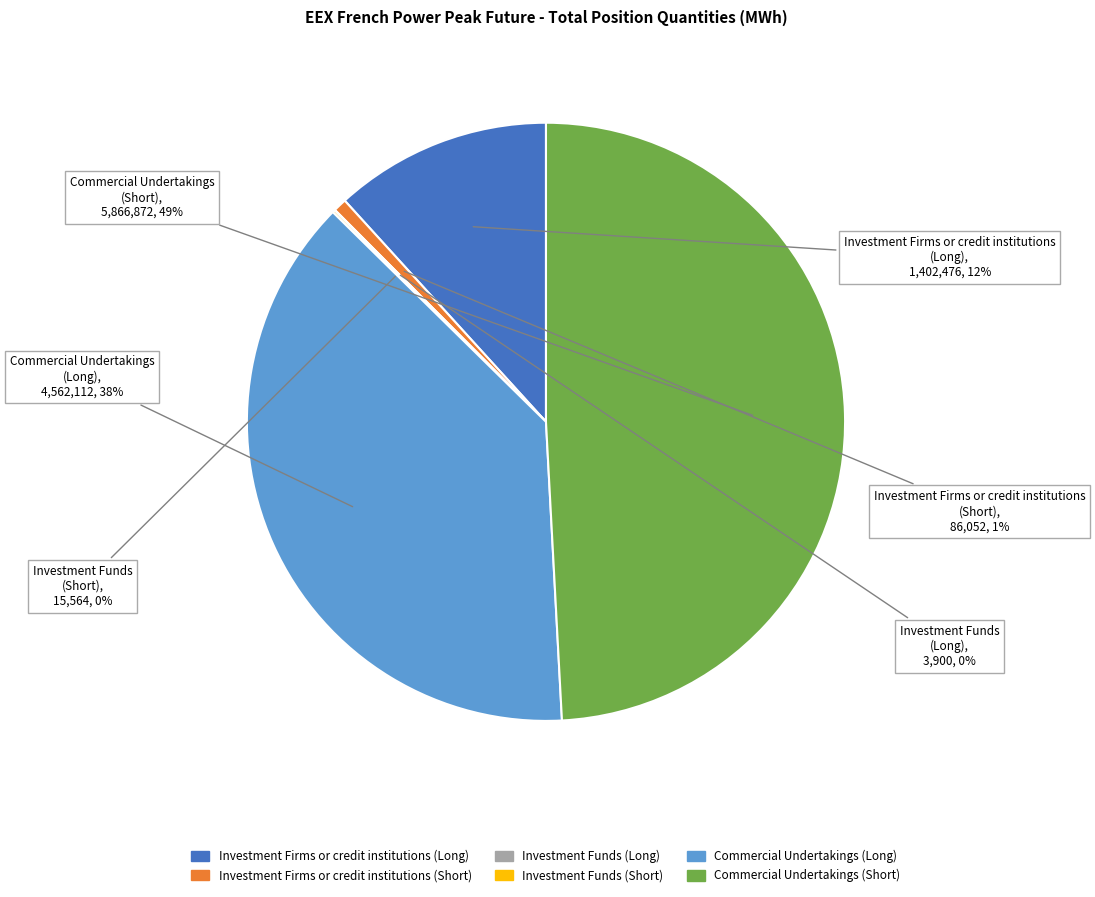

Which slice is the largest?

Commercial Undertakings (Short)